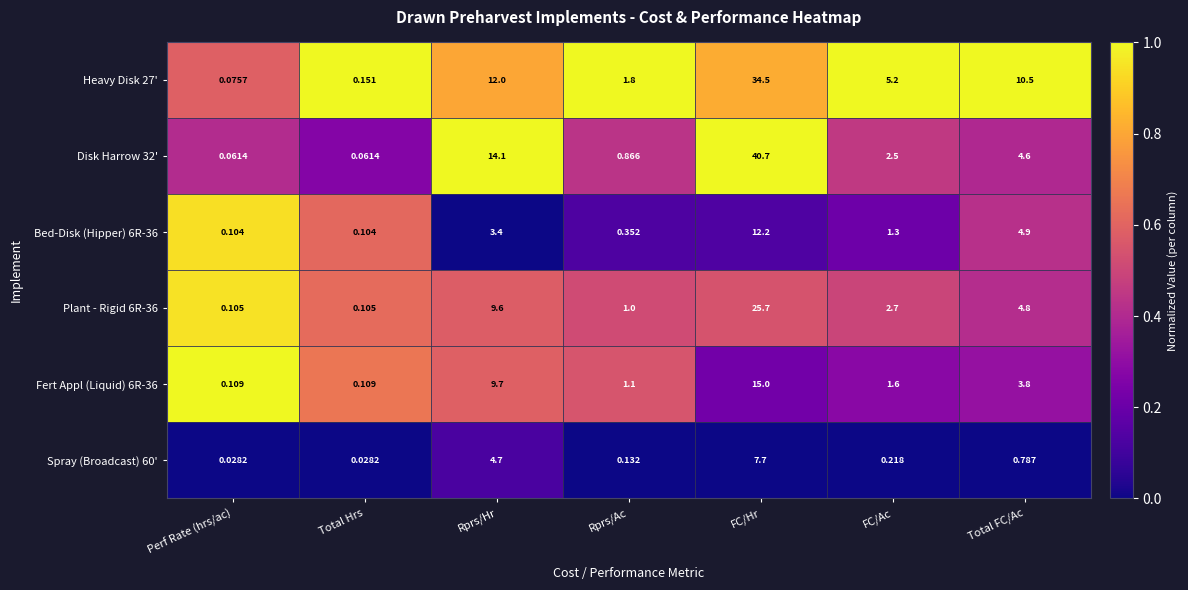

At which category is the sum across all series the highest?

FC/Hr